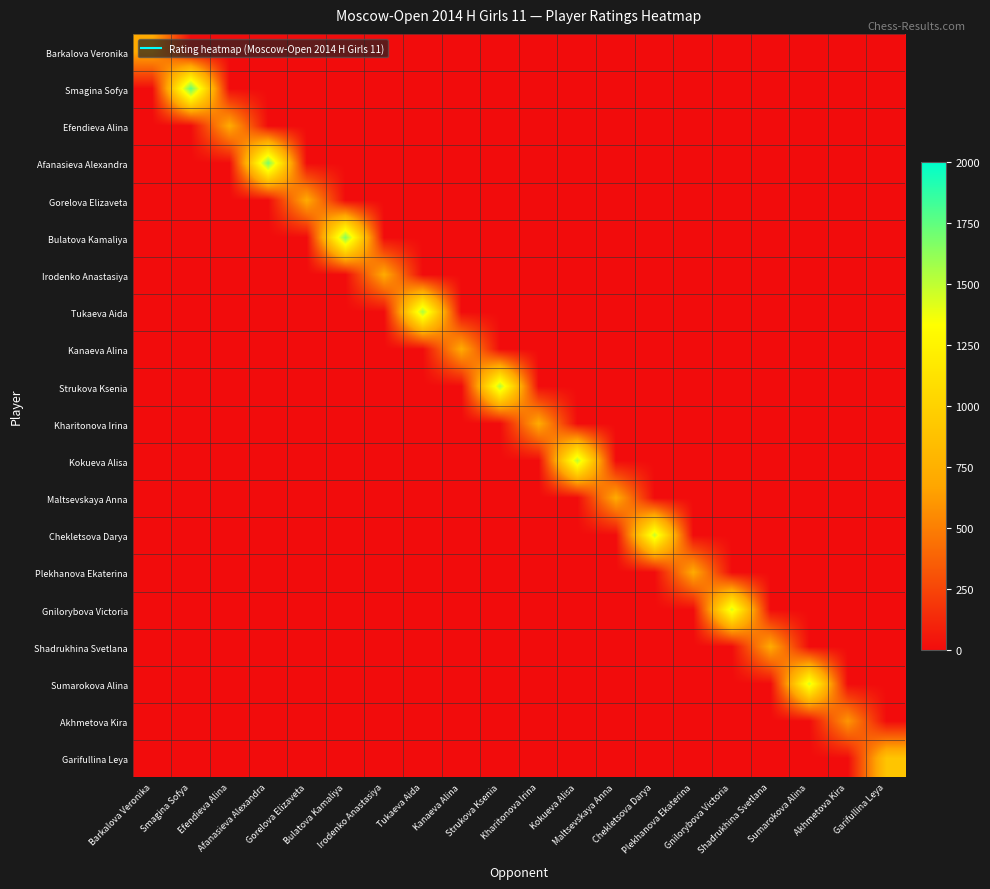

At Strukova Ksenia, list the series in order from largest to smallest.

Strukova Ksenia, Barkalova Veronika, Smagina Sofya, Efendieva Alina, Afanasieva Alexandra, Gorelova Elizaveta, Bulatova Kamaliya, Irodenko Anastasiya, Tukaeva Aida, Kanaeva Alina, Kharitonova Irina, Kokueva Alisa, Maltsevskaya Anna, Chekletsova Darya, Plekhanova Ekaterina, Gnilorybova Victoria, Shadrukhina Svetlana, Sumarokova Alina, Akhmetova Kira, Garifullina Leya